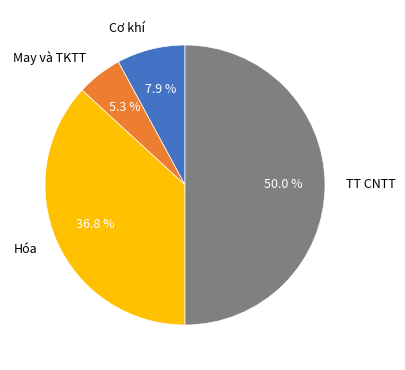

Count the number of slices in the pie.

4